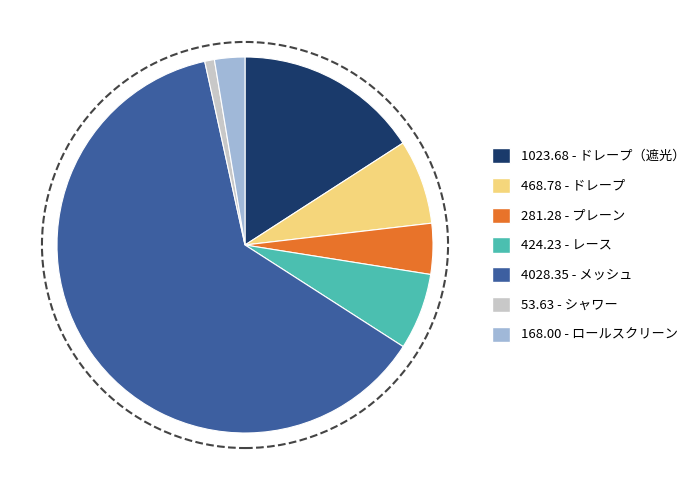

Is there any slice that represents more than half of the pie?

Yes